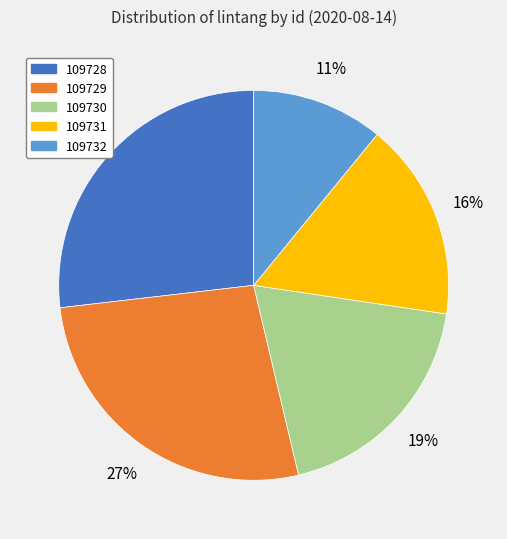

Do 109731 and 109729 together represent more than half of the pie?

No